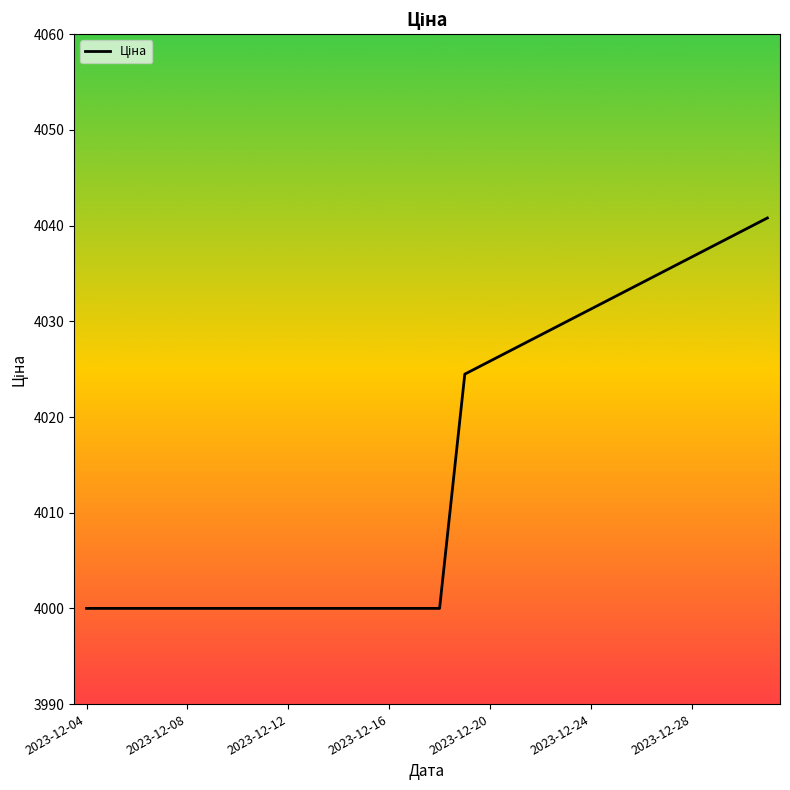

What is the smallest value displayed?

4000.0